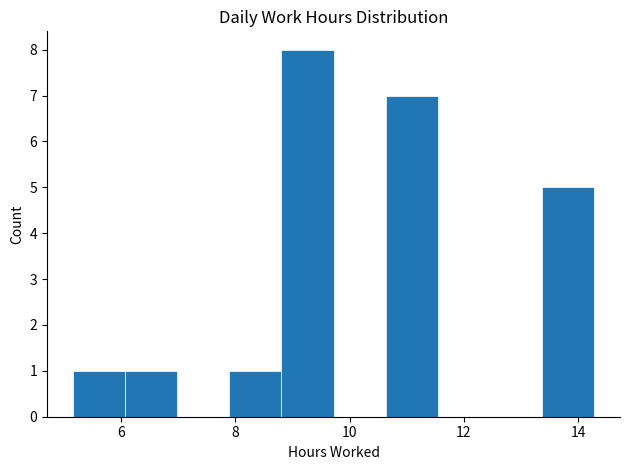

How tall is the bar that spans 13.4 to 14.2 on the x-axis? Neither the bar edges nor the heights are printed on the chart, so give them approximately, as read against the axes.

5